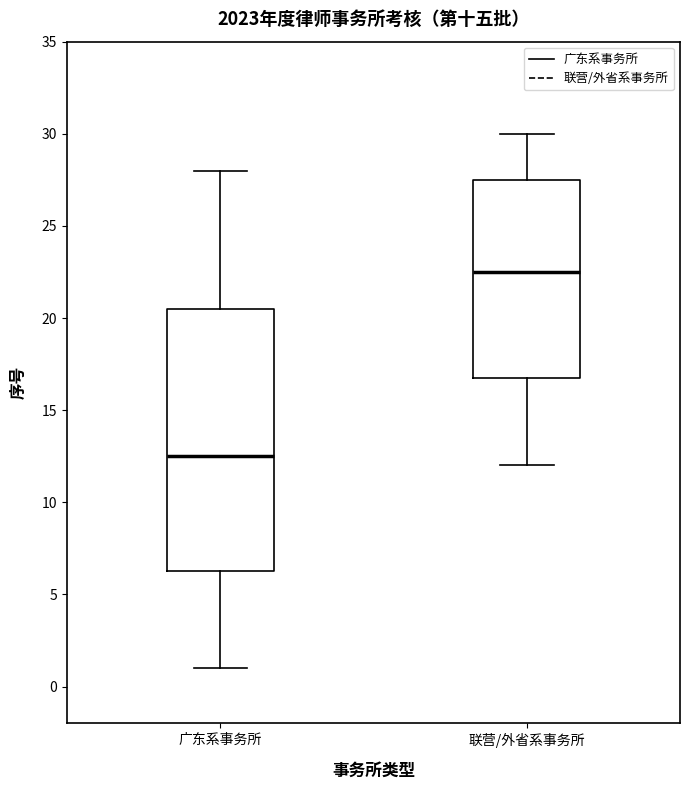

Reading left to right, transcribe this box plot: for each box, give where its median line is, the range the box spans, and where its two whiskers end, as read against the y-axis. The values are not printed on the chart, so give them approximately, as read against the axis.

广东系事务所: median 12.5, box 6.5 to 20.5, whiskers 1.0 to 28.0
联营/外省系事务所: median 22.5, box 17.0 to 27.5, whiskers 12.0 to 30.0